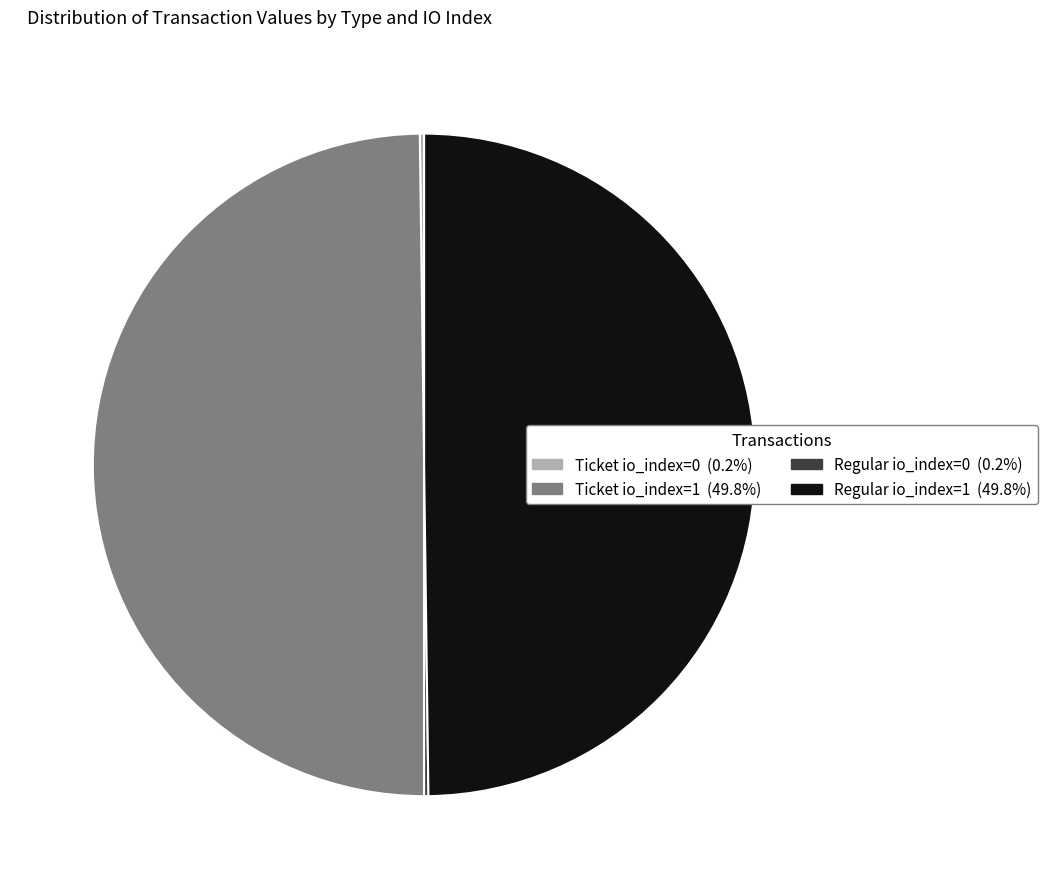

Approximately how many times larger is the value at Ticket io_index=1 (49.8%) compared to Regular io_index=1 (49.8%)?

1.0